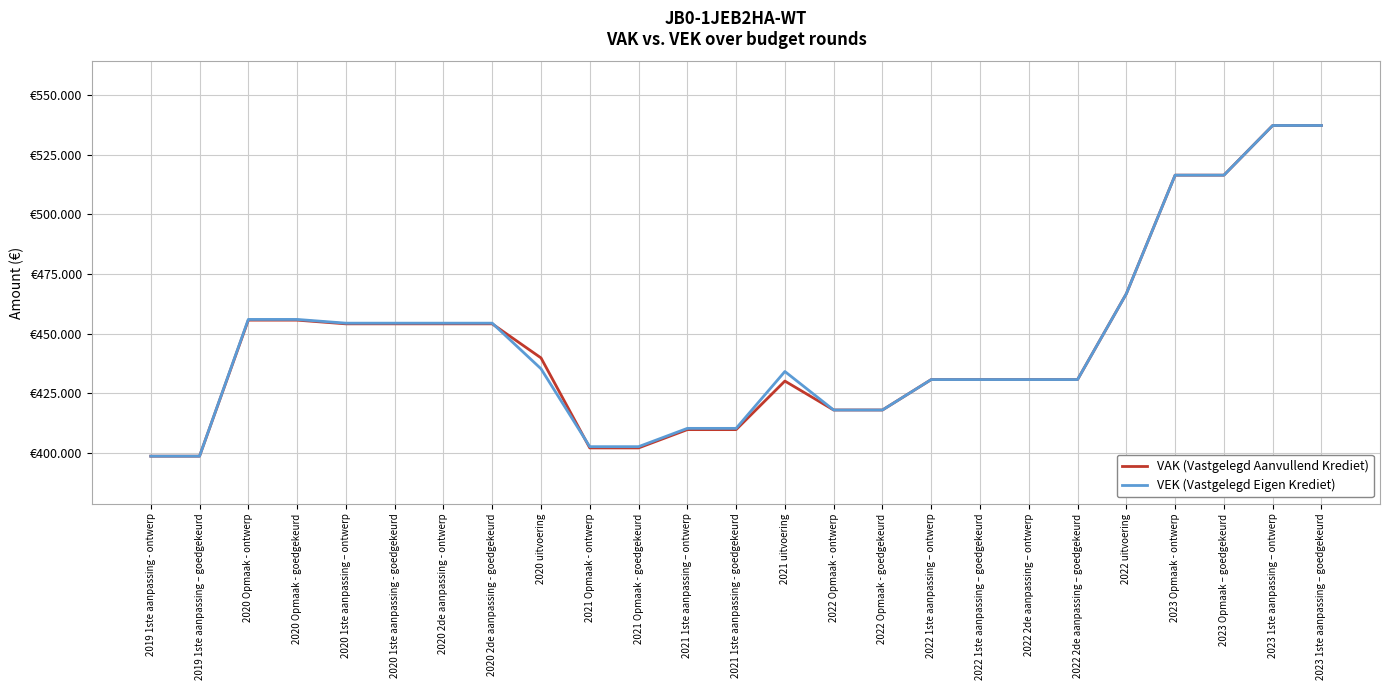

What is the label of the 22nd point from the left?

2023 Opmaak - ontwerp